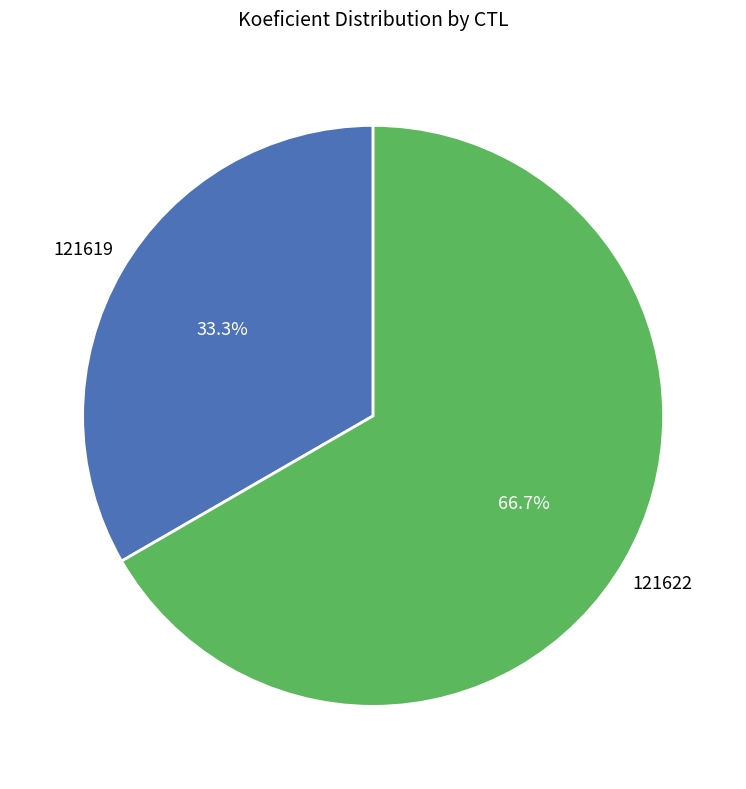

Is there any slice that represents more than half of the pie?

Yes